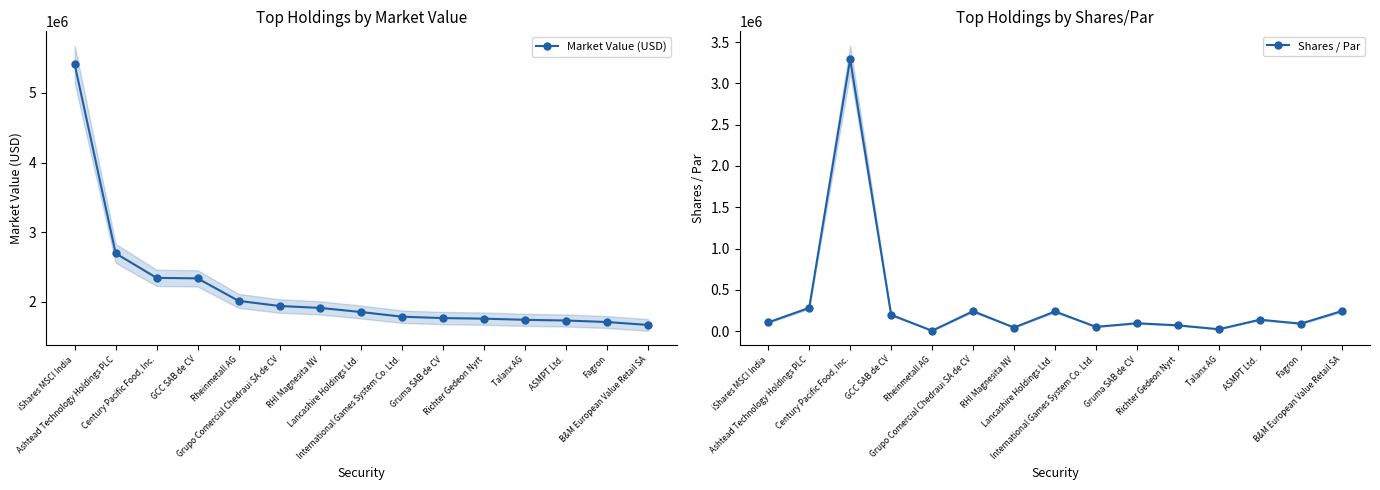

What is the sum of all Market Value (USD) values?

32664218.8